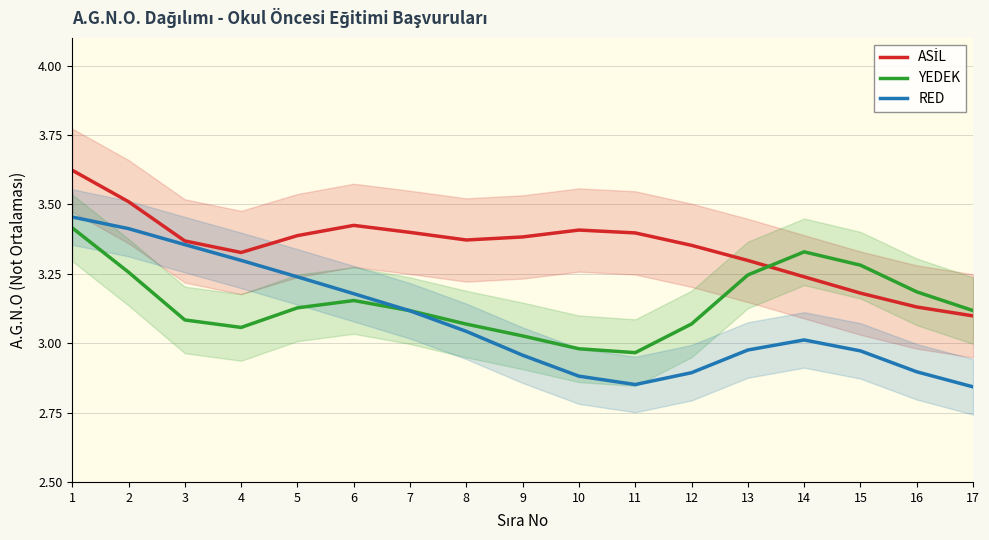

What is the difference between the maximum and second lowest values in the YEDEK series?

0.4